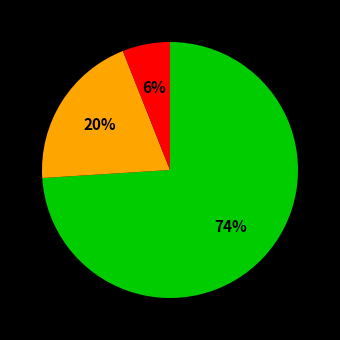

To the nearest percent, what is the average slice percentage?

33%